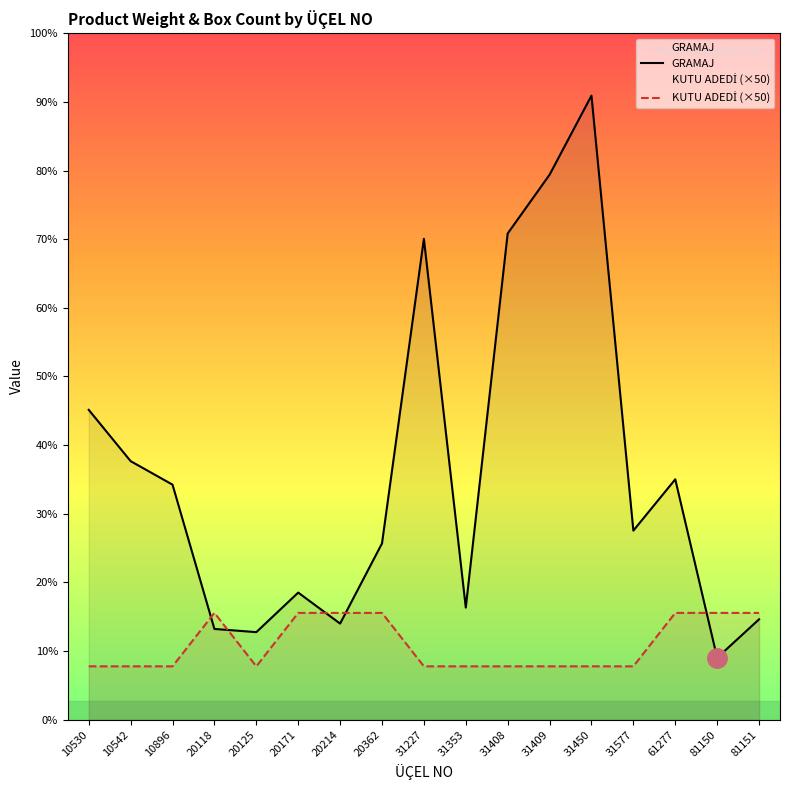

Where is GRAMAJ nearest to the value 321?

10530